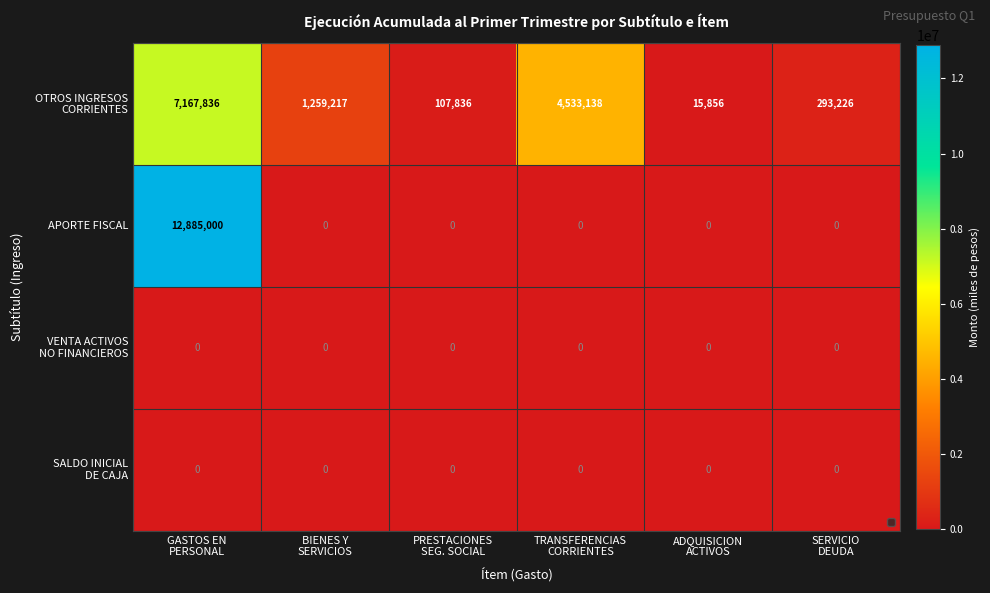

Which series has the widest spread of values?

APORTE FISCAL